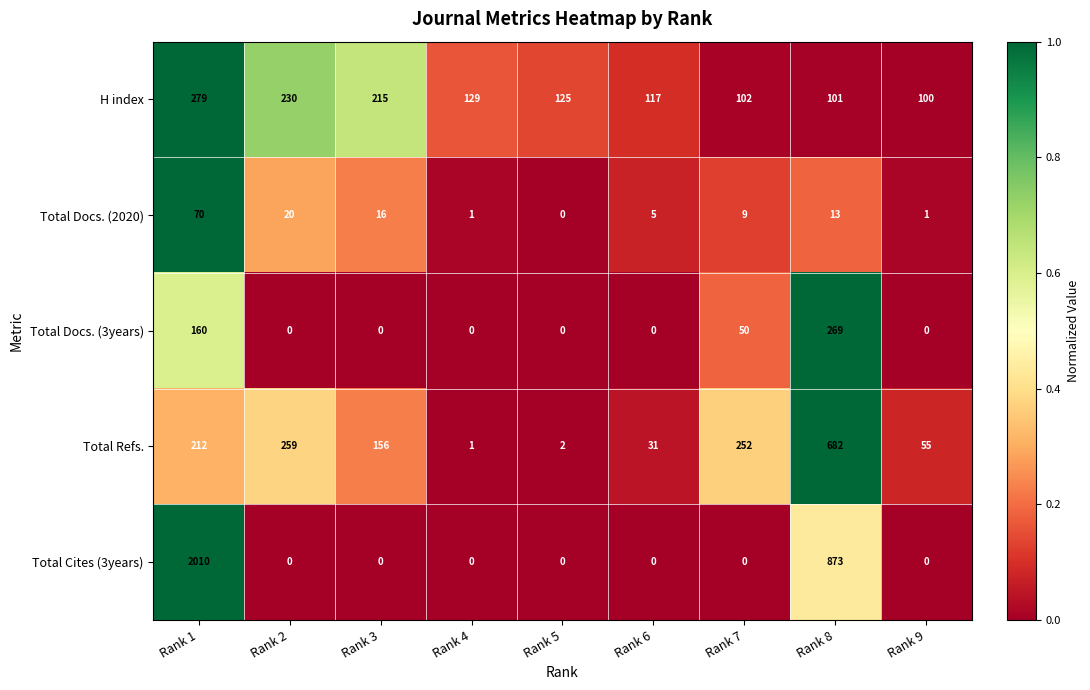

What is the maximum value for Total Docs. (3years)?

269